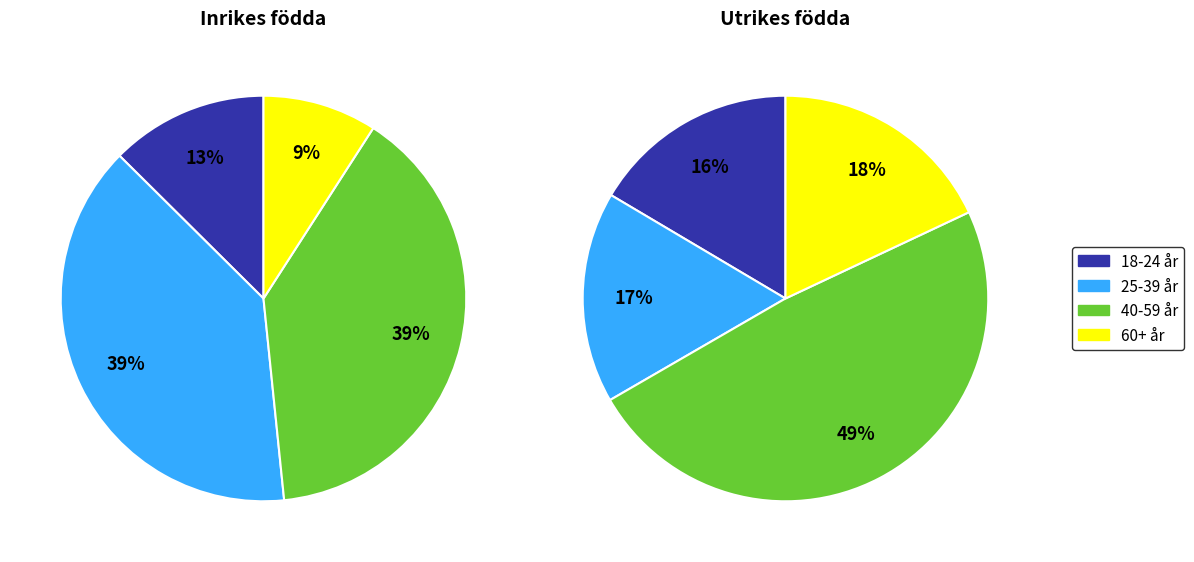

True or false: 65+ år accounts for 11% of the total.

False